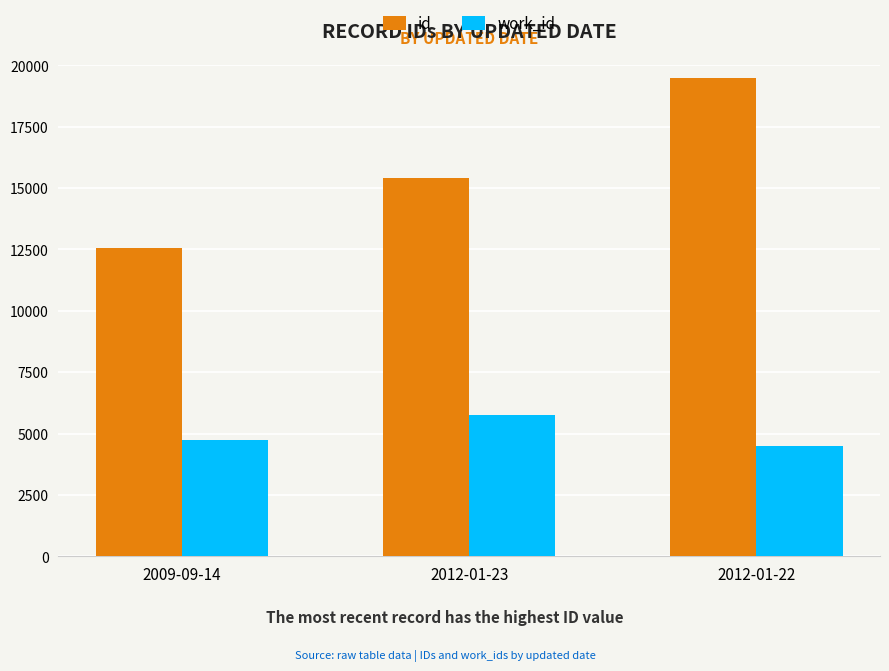

How many bars are there in total?

6